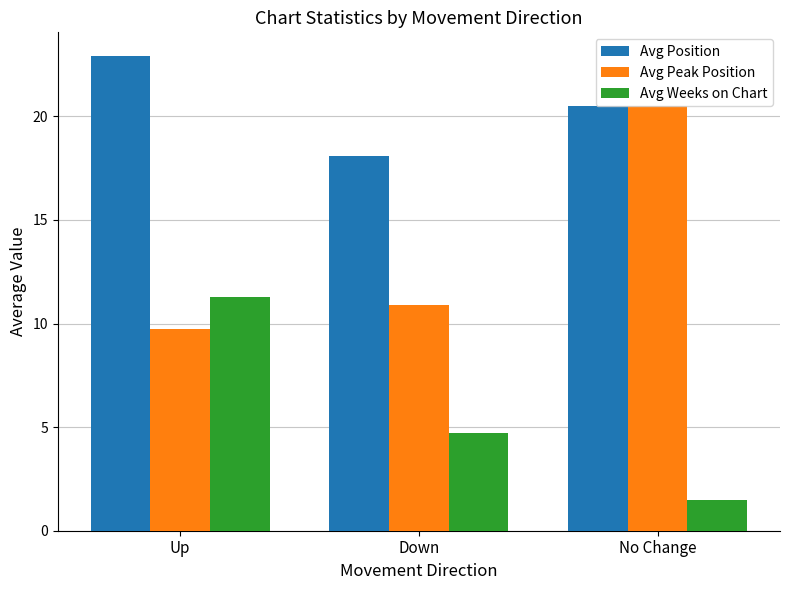

What is the label of the 3rd bar from the right?

Up